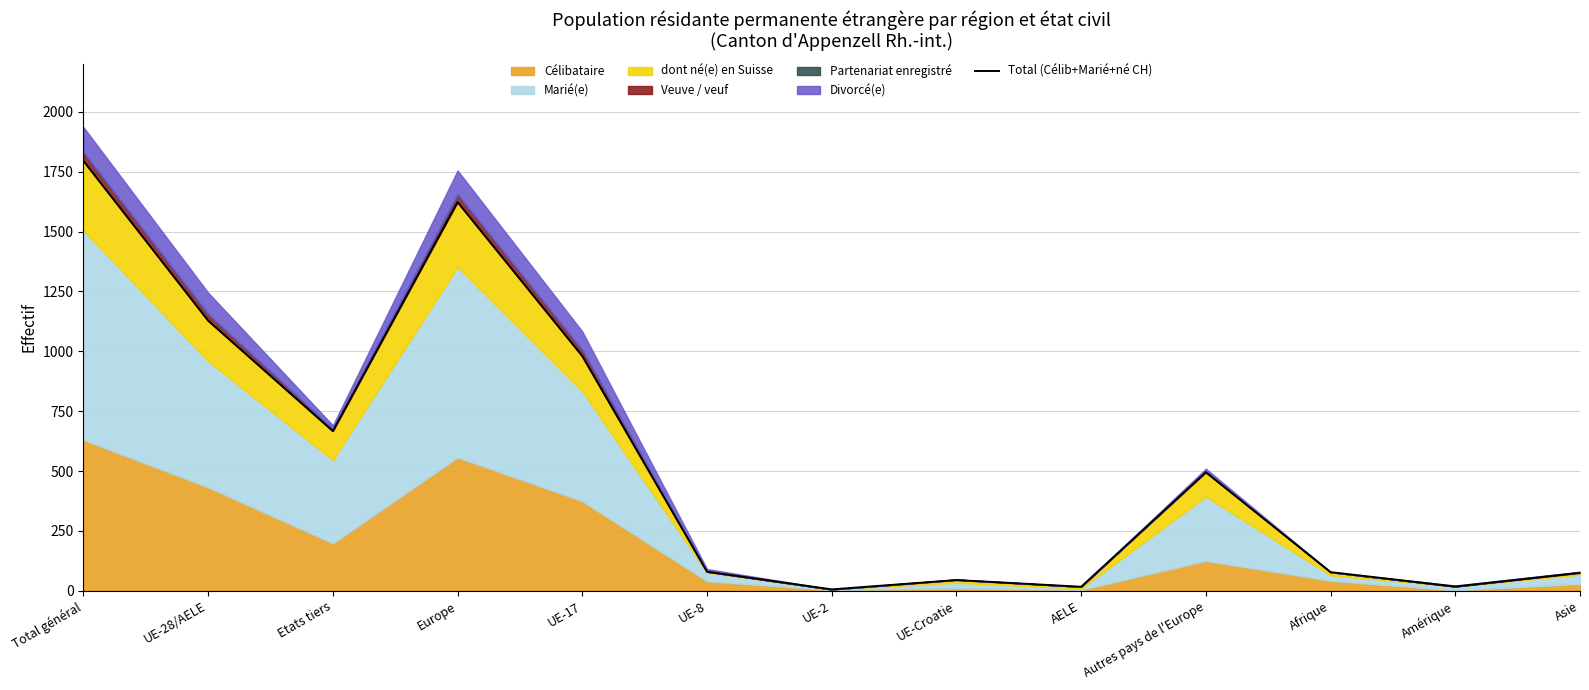

The chart shows a value of 18 at Amérique. True or false?

True